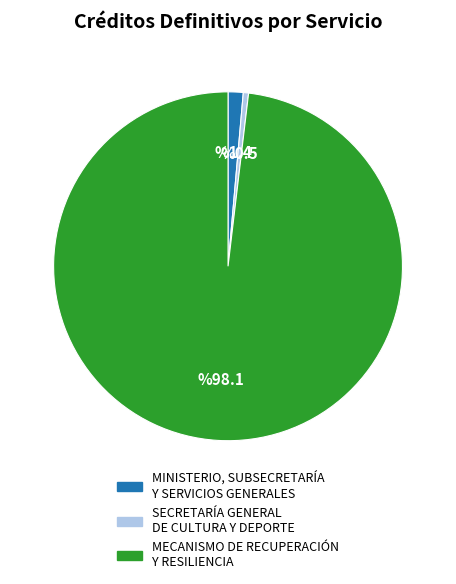

Between MECANISMO DE RECUPERACIÓN Y RESILIENCIA and SECRETARÍA GENERAL DE CULTURA Y DEPORTE, which is larger?

MECANISMO DE RECUPERACIÓN Y RESILIENCIA